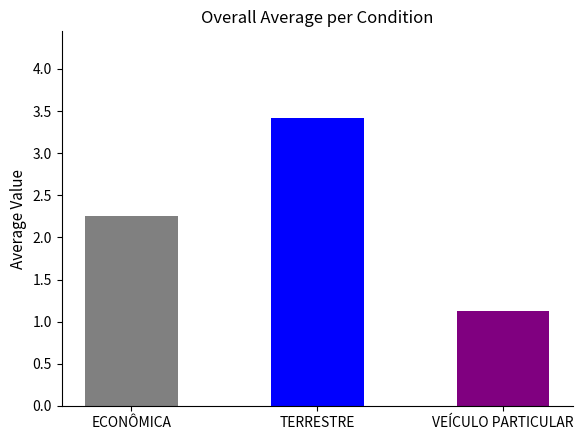

At which label does the data first exceed 2?

ECONÔMICA